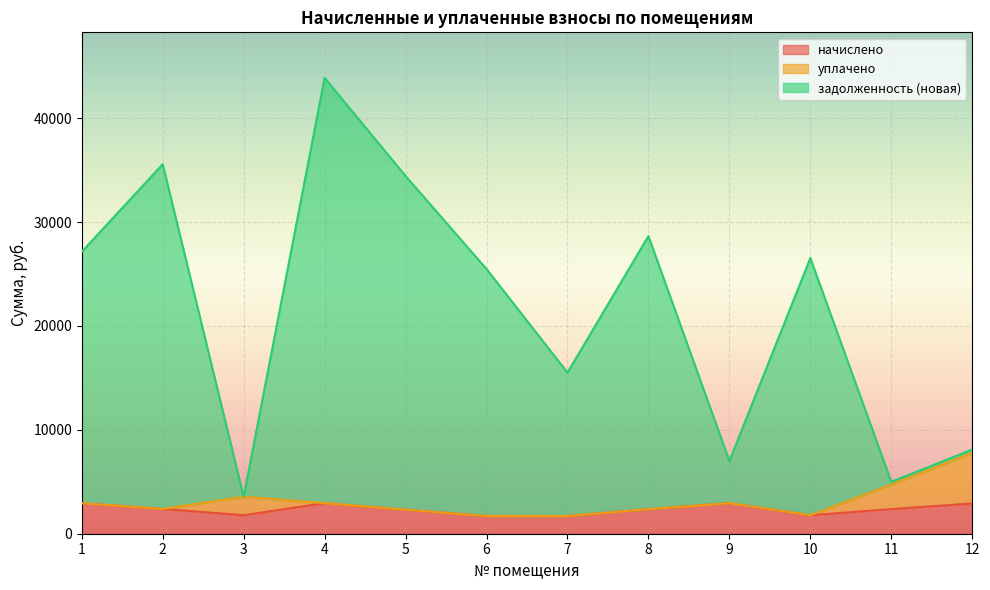

What is the total value across all series at 7?

15513.6